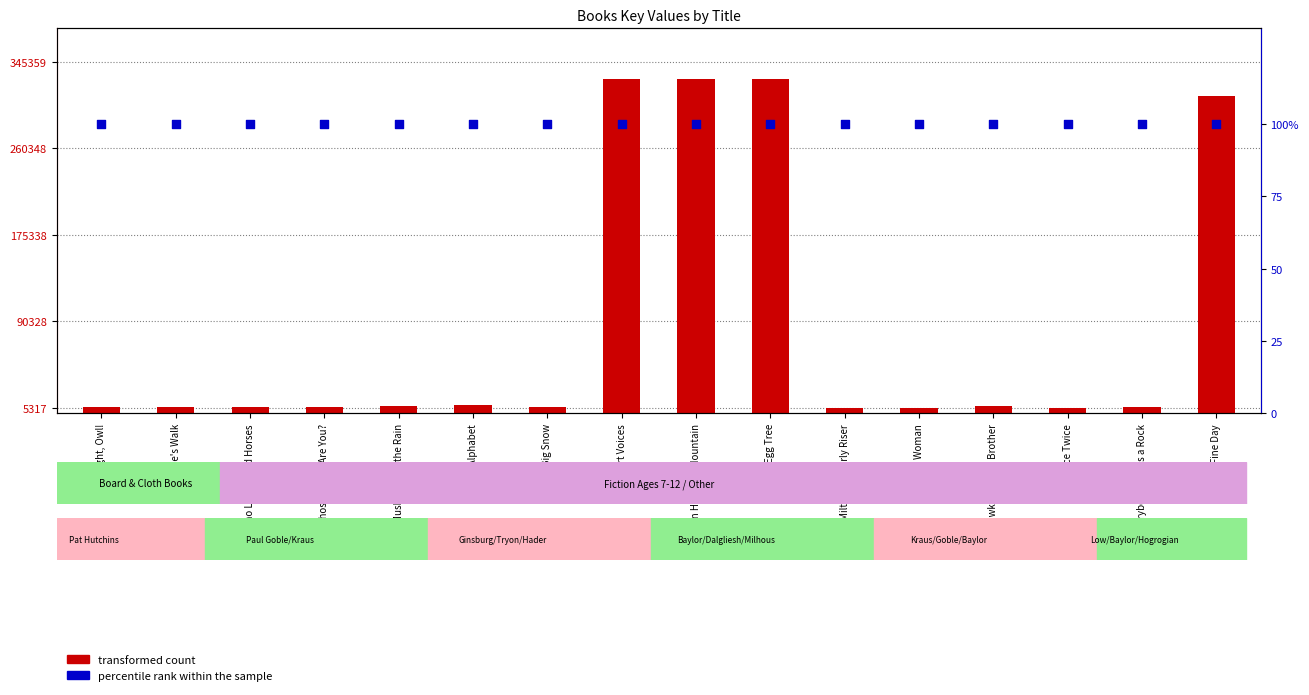

What is the total value across all series at Egg Tree?

328431